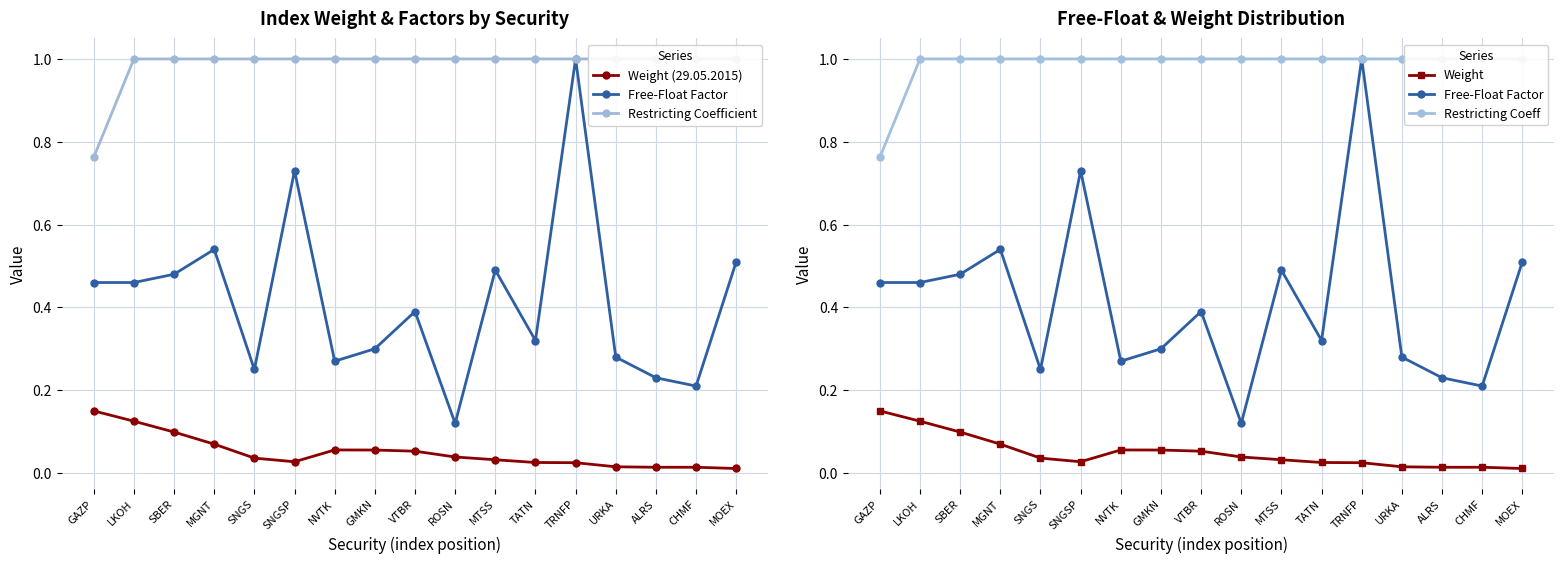

List the labels in order of Free-Float Factor value, smallest first.

ROSN, CHMF, ALRS, SNGS, NVTK, URKA, GMKN, TATN, VTBR, GAZP, LKOH, SBER, MTSS, MOEX, MGNT, SNGSP, TRNFP